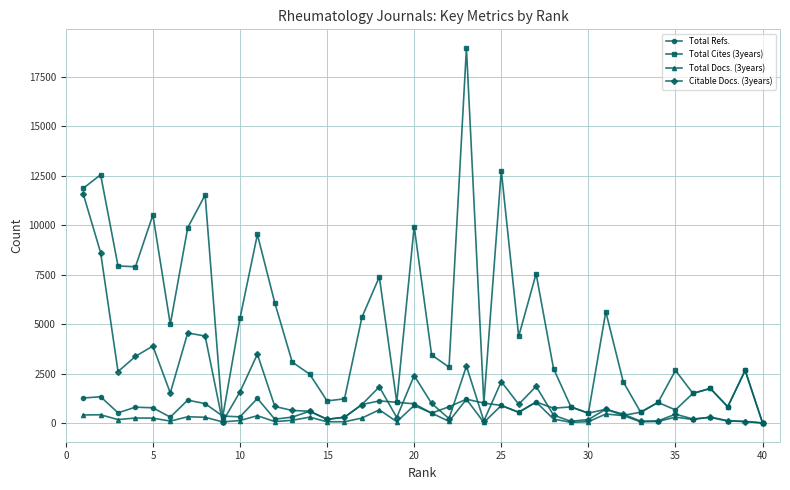

Which series has the largest range (max minus min)?

Total Cites (3years)